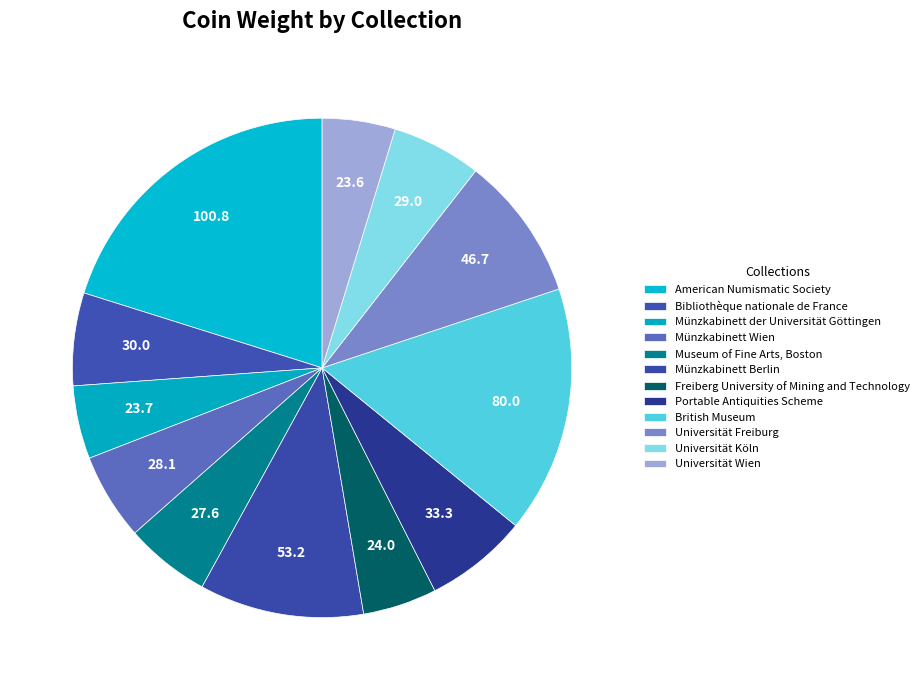

Which category has the biggest portion of the pie?

American Numismatic Society